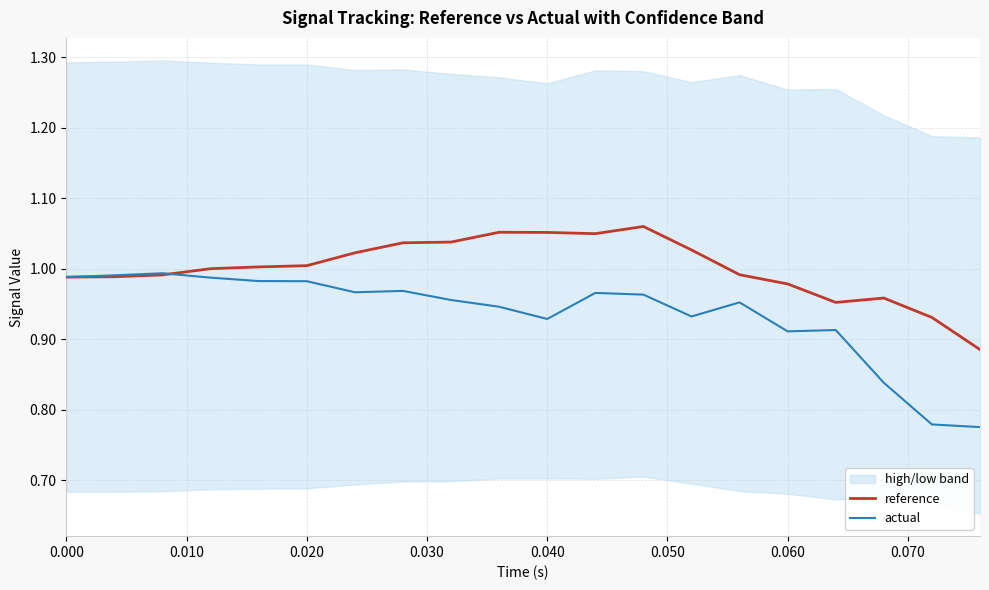

True or false: reference has a value of 1.8 at 0.040.

False